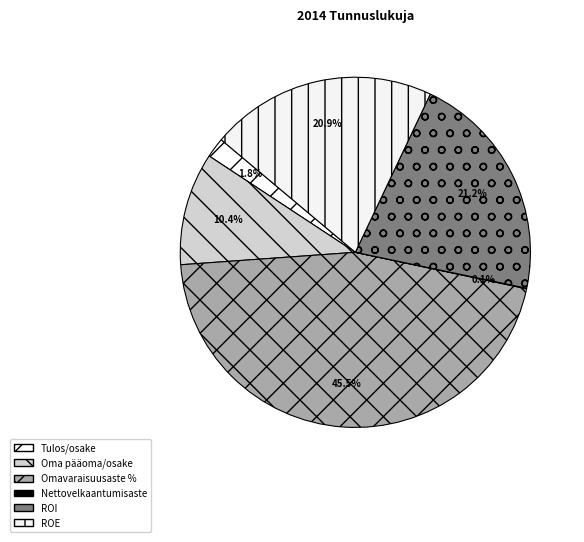

To the nearest percent, what portion does Oma pääoma/osake represent?

10%